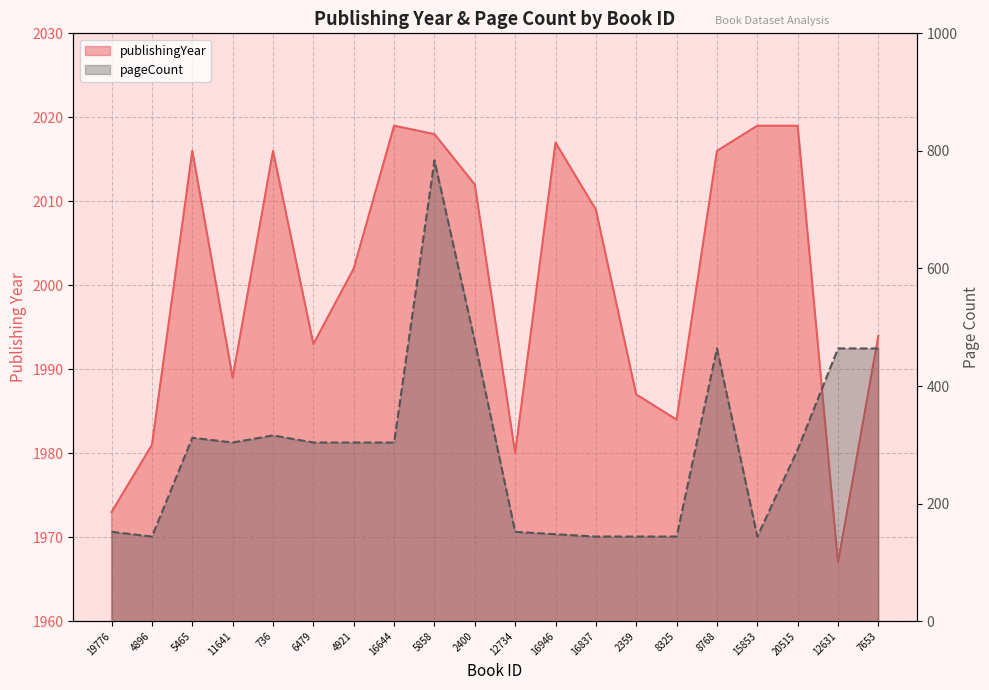

What is the average value of the pageCount series?

298